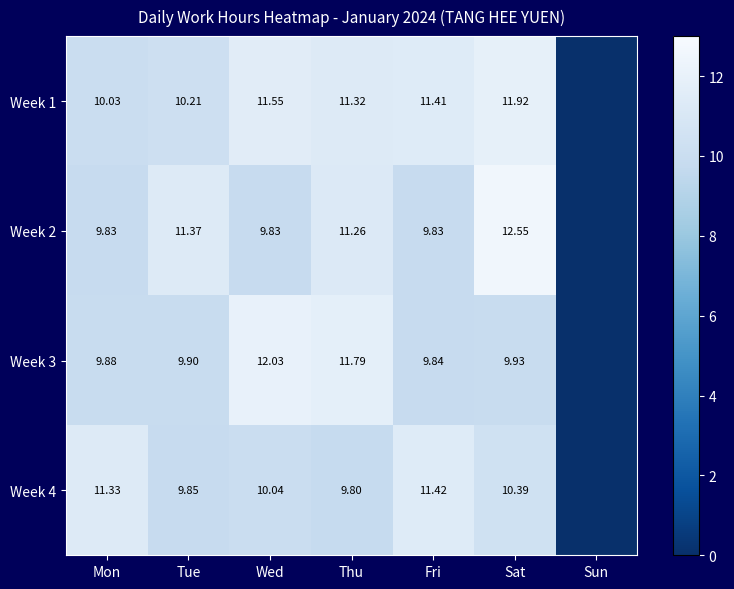

The Week 3 series shows 2.3 at Sat. True or false?

False